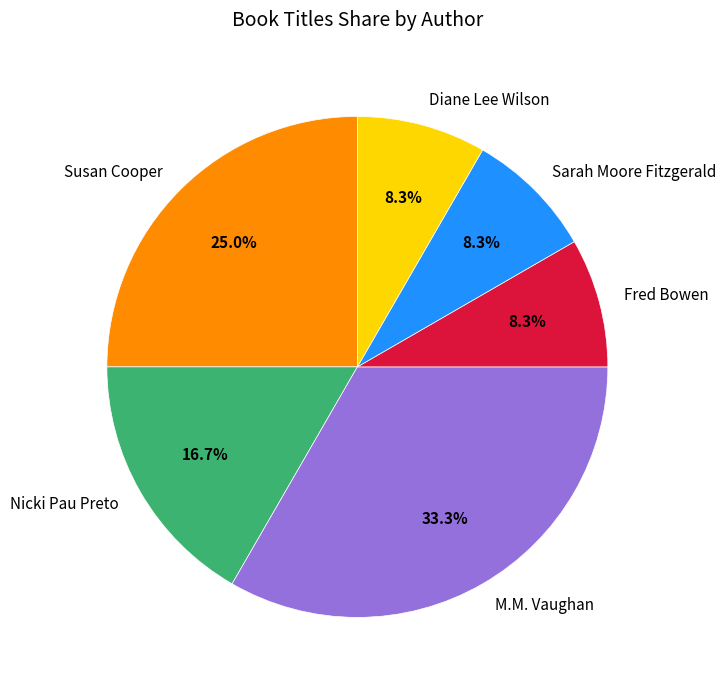

Which slice is the largest?

M.M. Vaughan